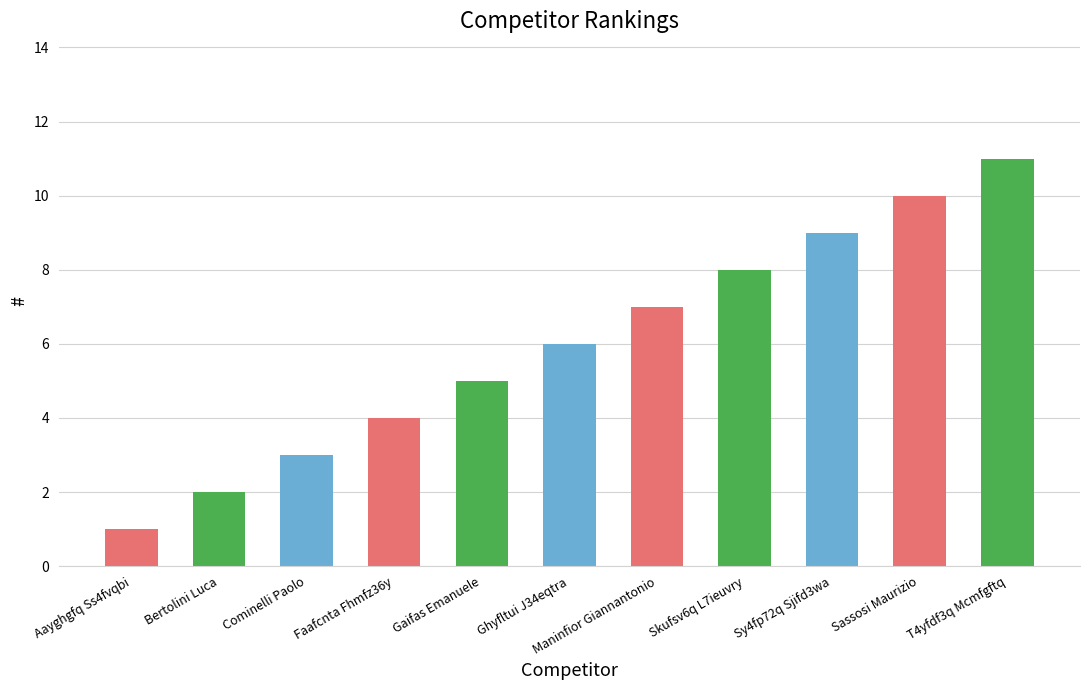

Count the values in the range 3 to 9.

7